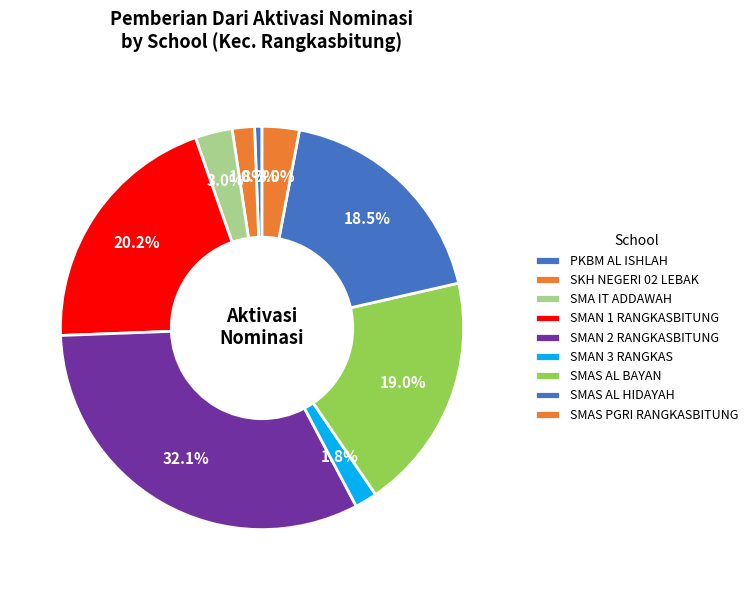

Which slice is the largest?

SMAN 2 RANGKASBITUNG